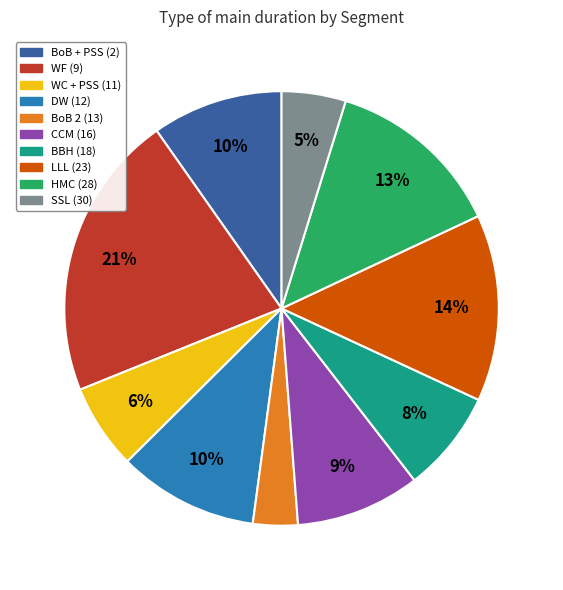

How many segments does this pie chart have?

10